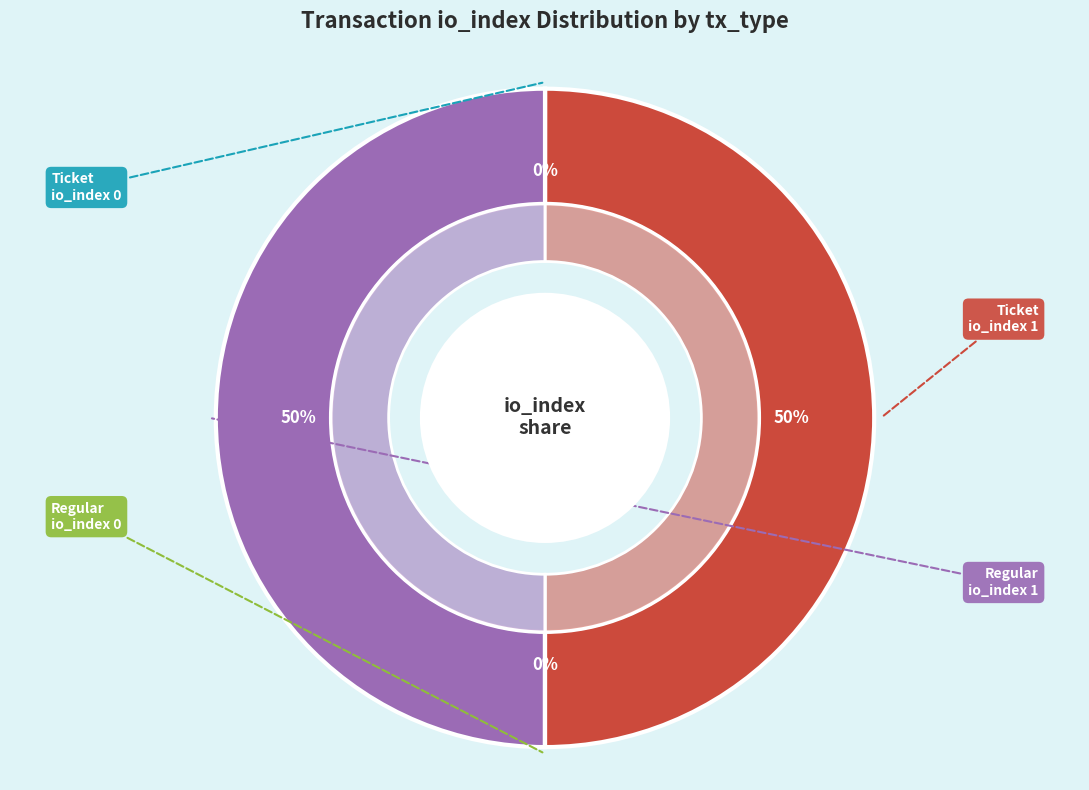

True or false: Regular / io_index 1 accounts for 58% of the total.

False